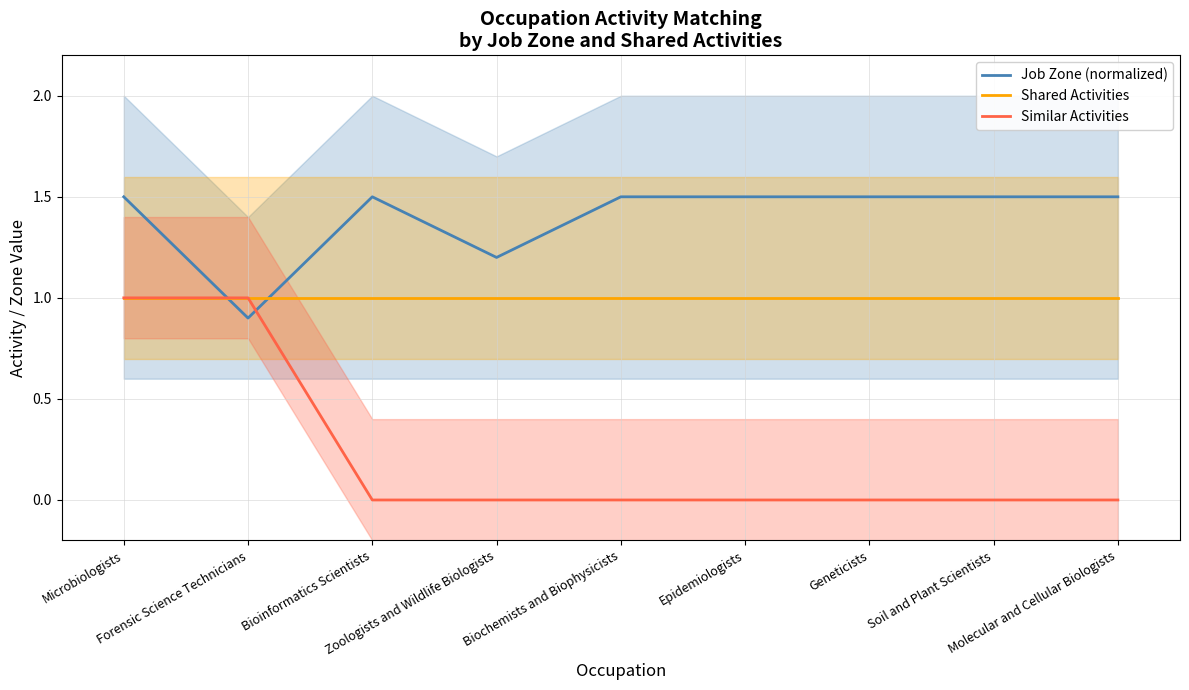

How many times do Job Zone (normalized) and Shared Activities cross each other?

2